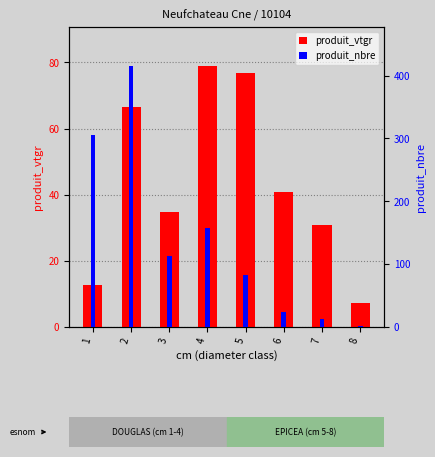

What is the total value across all series at 3?

147.8